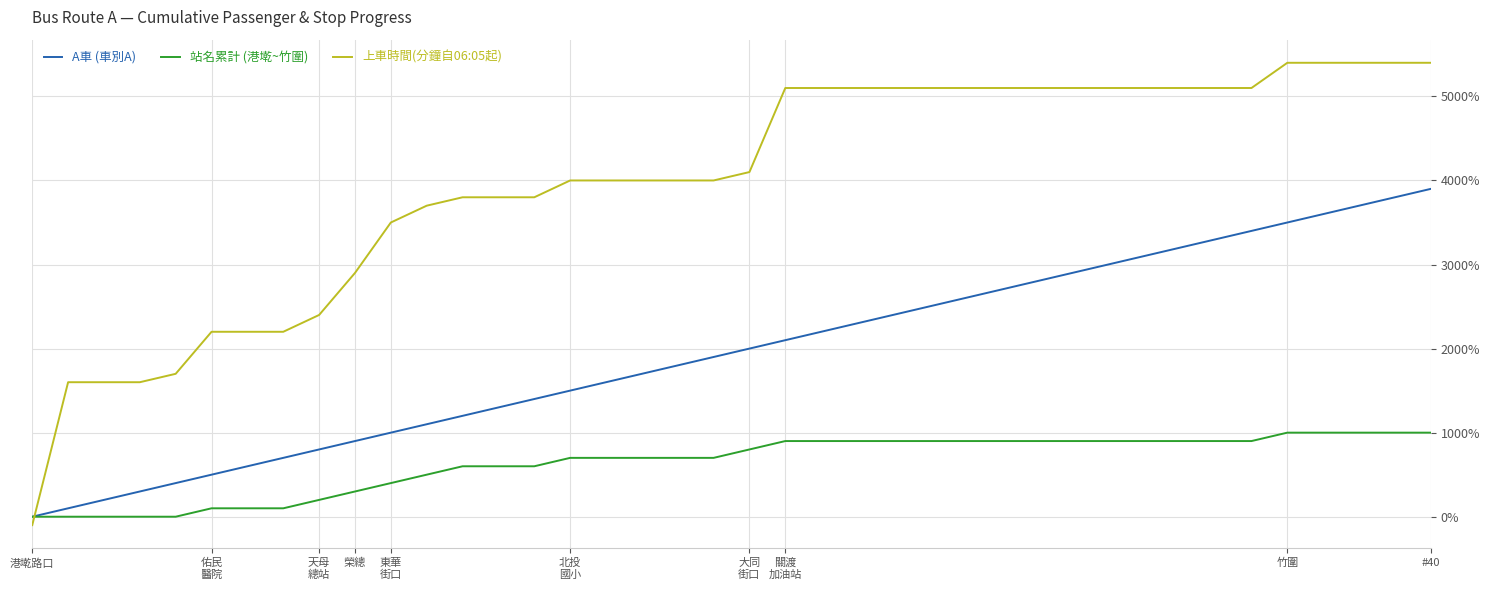

What is the difference between the second highest and second lowest values in the 上車時間(分鐘自06:05起) series?

3800